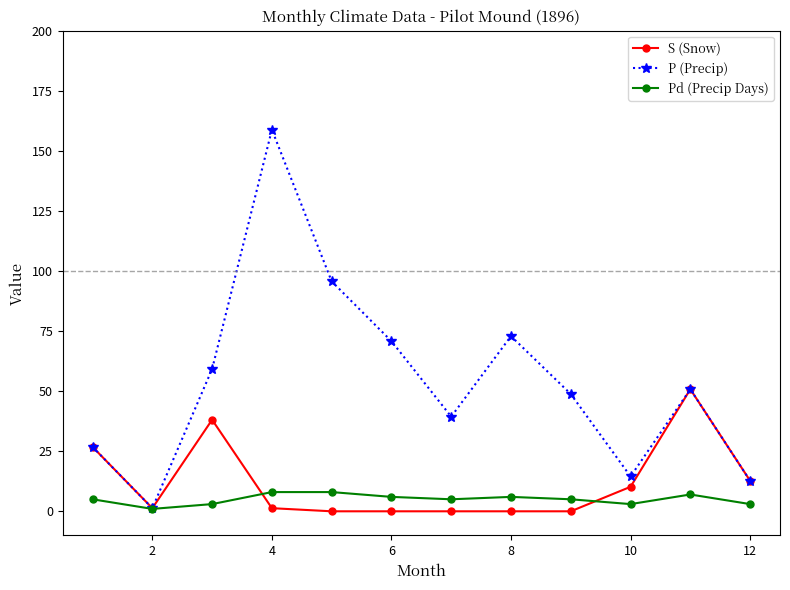

What is the lowest value of the P (Precip) series?

1.3